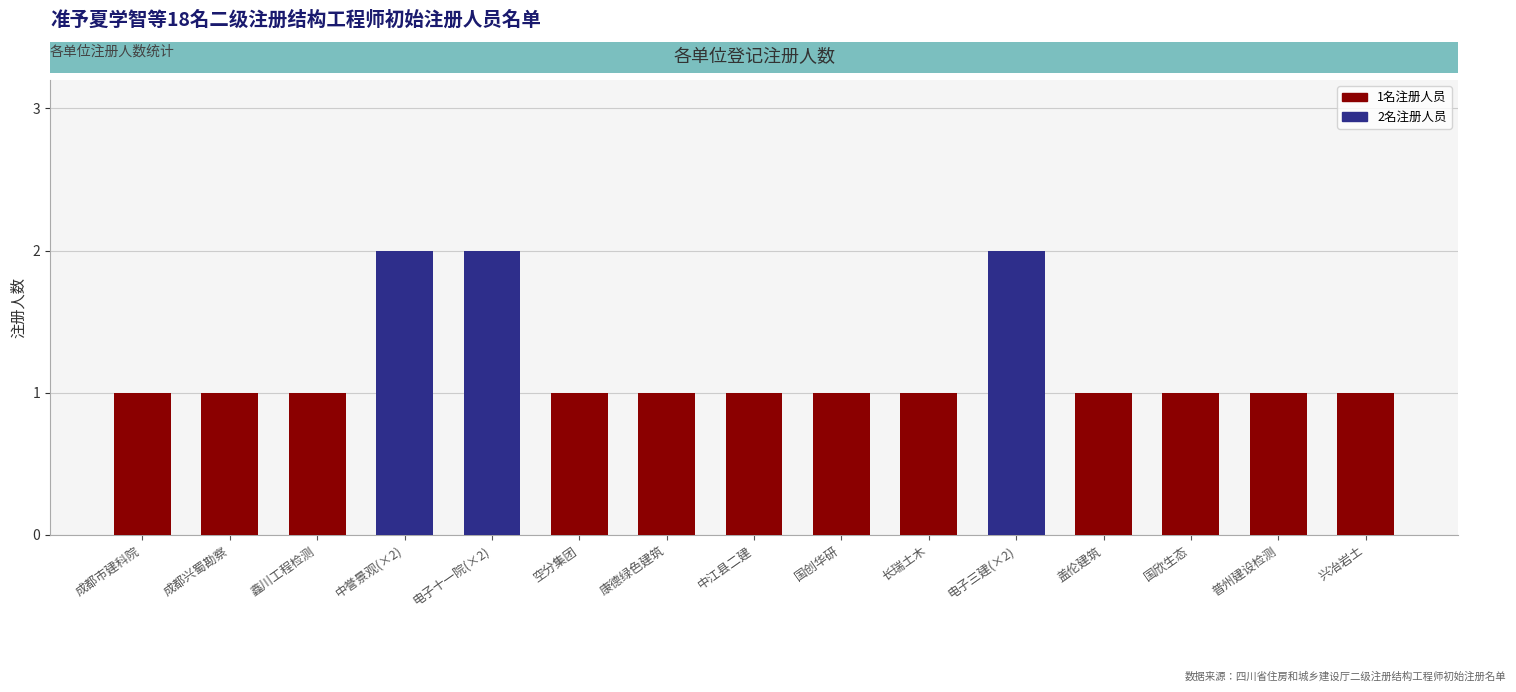

The chart shows a value of 1 at 电子三建(×2). True or false?

False